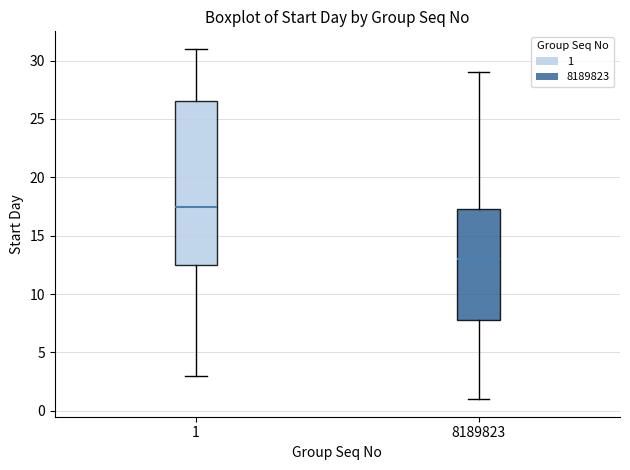

Comparing the boxes themselves (not the whiskers), which one is the tallest?

1